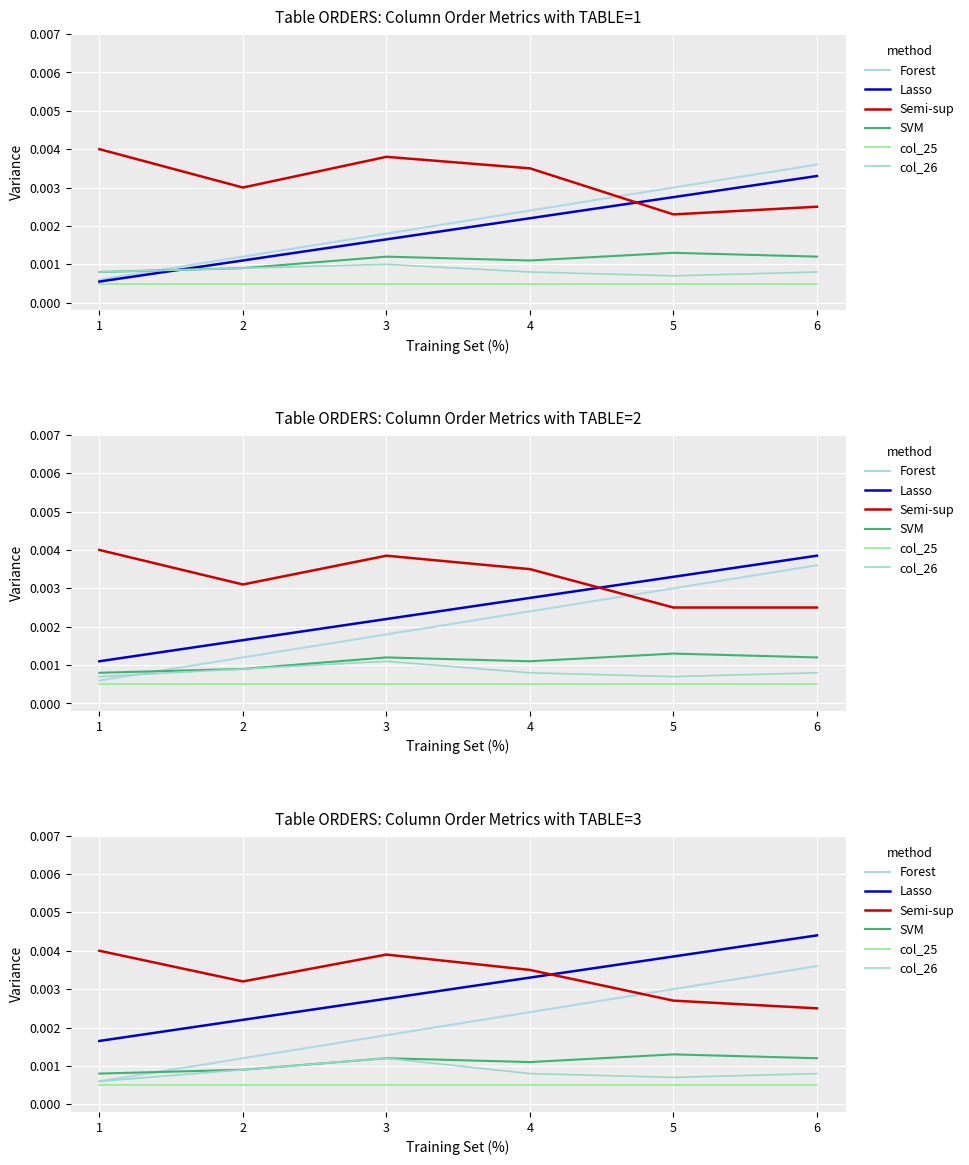

Which series changed the most between 3 and 6?

Forest